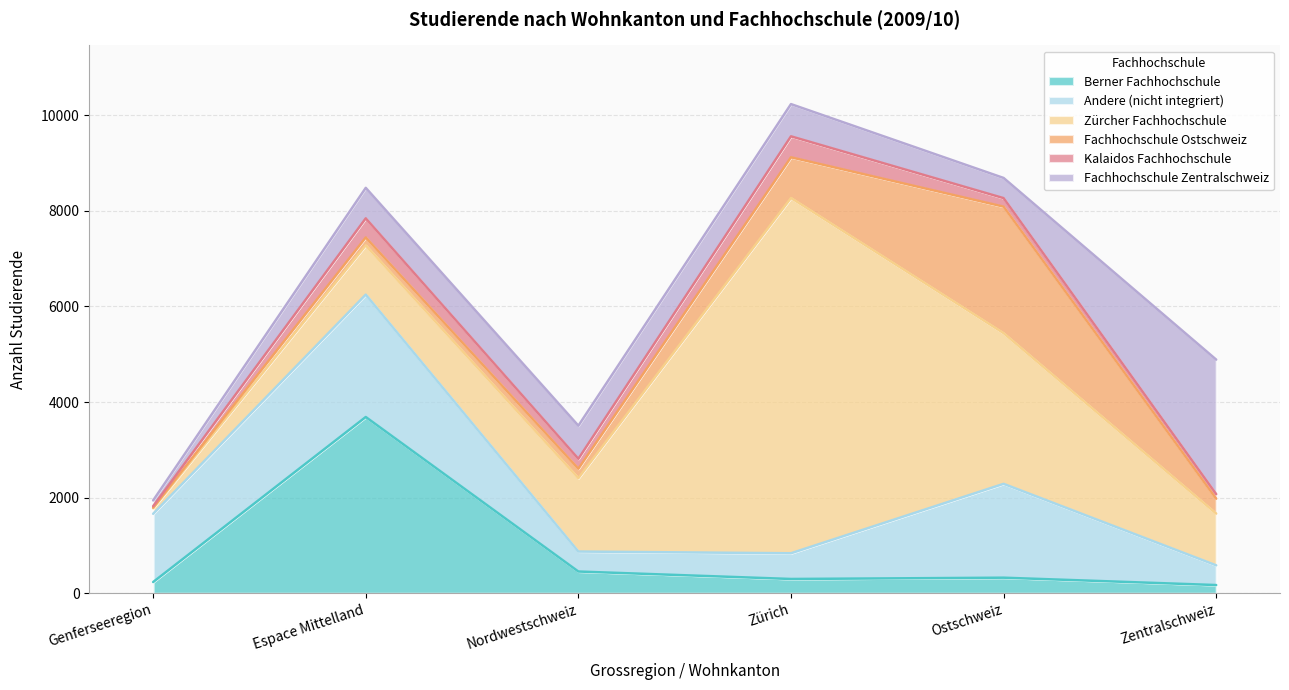

Rank the series by their maximum value, from highest to lowest.

Zürcher Fachhochschule, Berner Fachhochschule, Fachhochschule Zentralschweiz, Fachhochschule Ostschweiz, Andere (nicht integriert), Kalaidos Fachhochschule